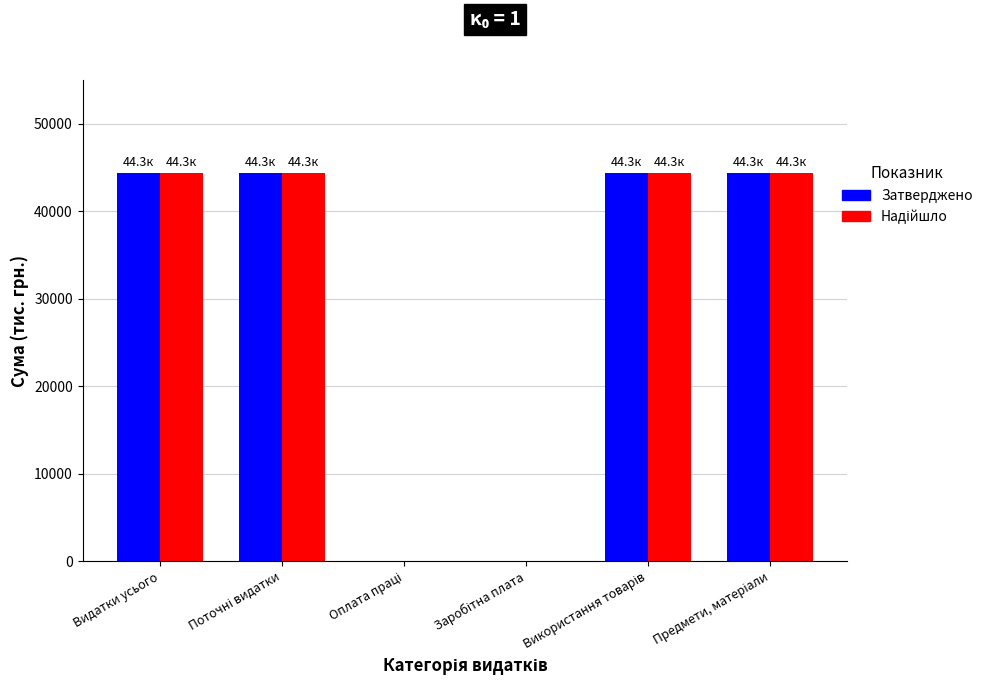

Does the chart contain stacked bars?

No